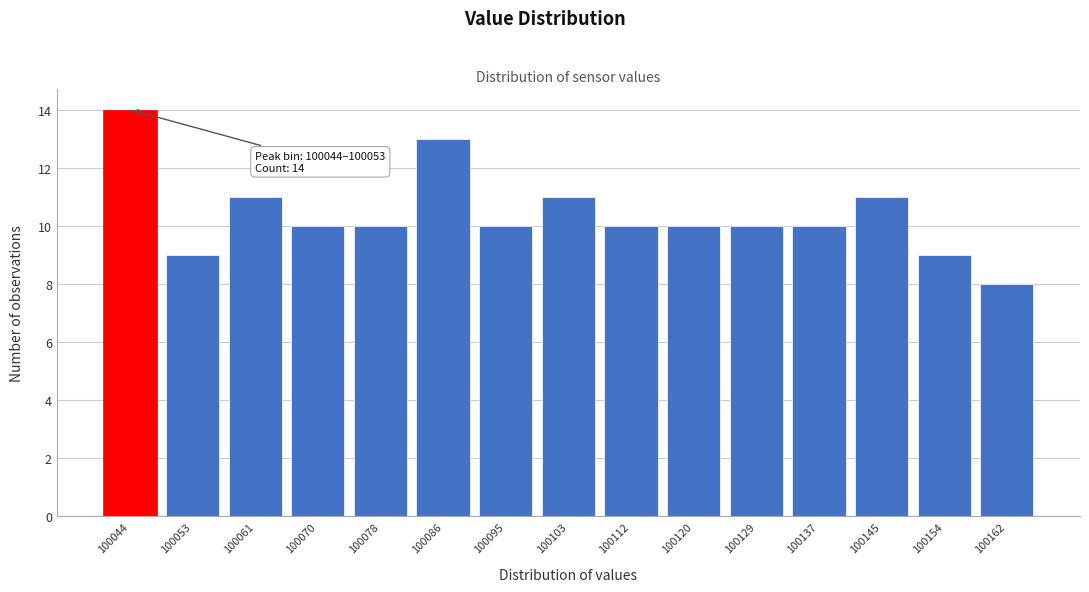

Reading left to right, extract all data points from this chart.

100044=14	100053=9	100061=11	100070=10	100078=10	100086=13	100095=10	100103=11	100112=10	100120=10	100129=10	100137=10	100145=11	100154=9	100162=8